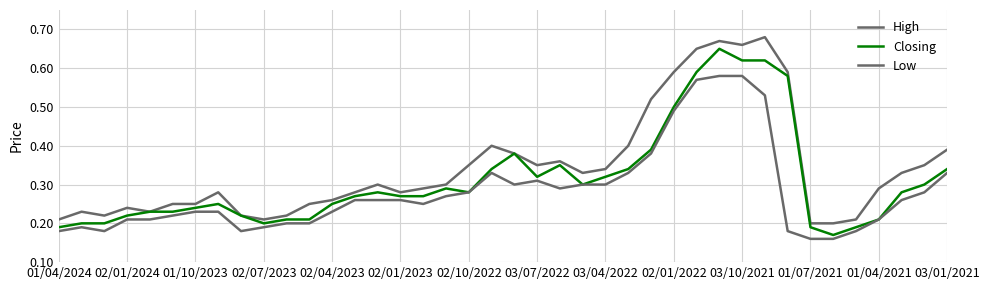

How many lines are shown in the chart?

3